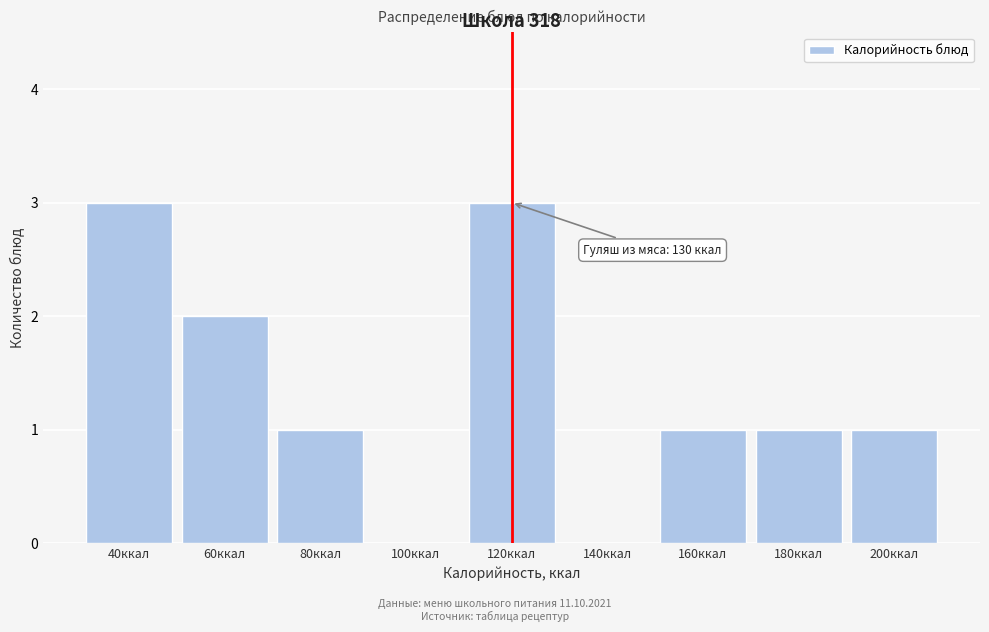

Reading left to right, transcribe all the data shown in this chart.

40ккал=3	60ккал=2	80ккал=1	100ккал=0	120ккал=3	140ккал=0	160ккал=1	180ккал=1	200ккал=1